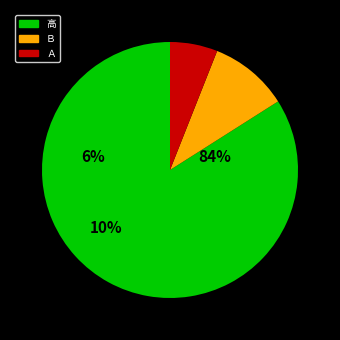

The 高 slice represents 97% of the pie. True or false?

False